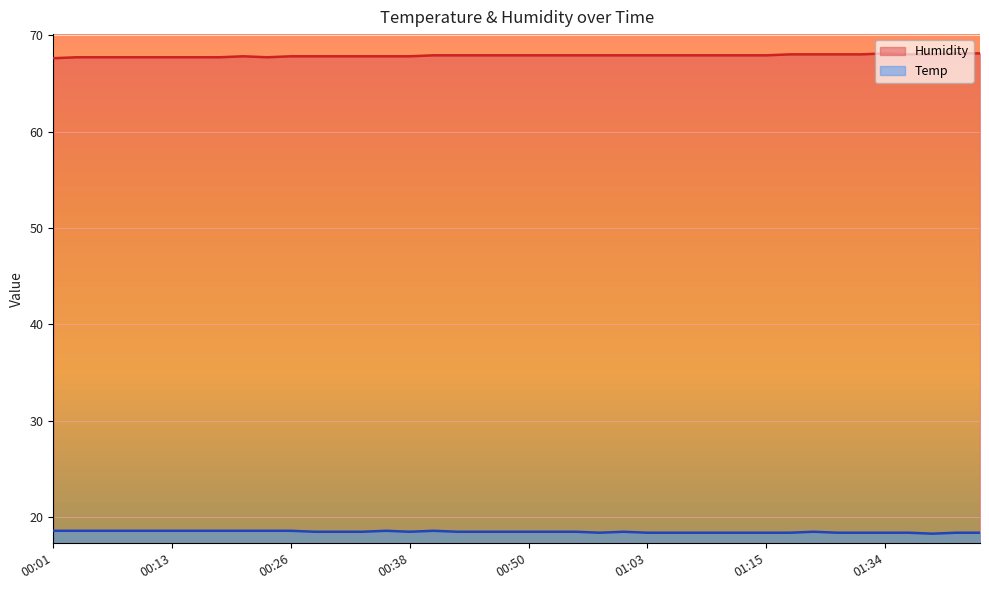

True or false: Temp and Humidity intersect in this chart.

False